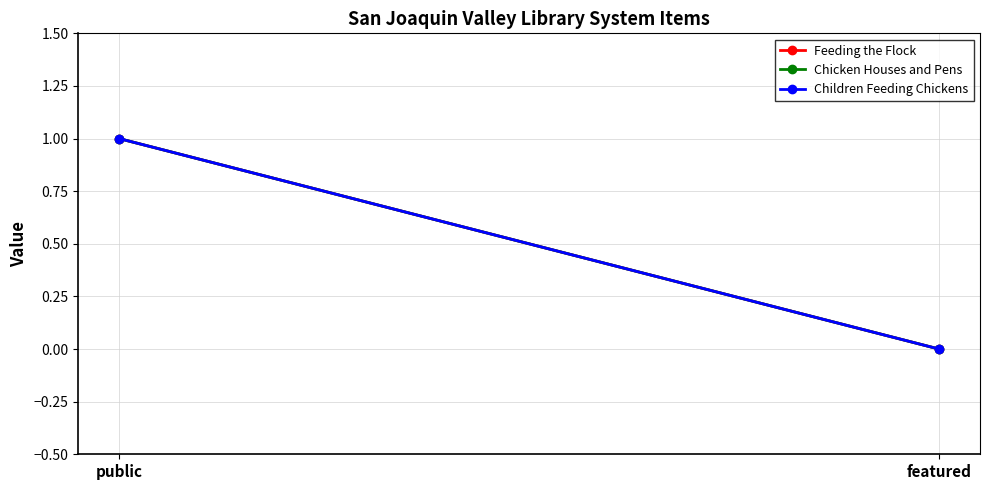

How many distinct data groups are displayed?

3